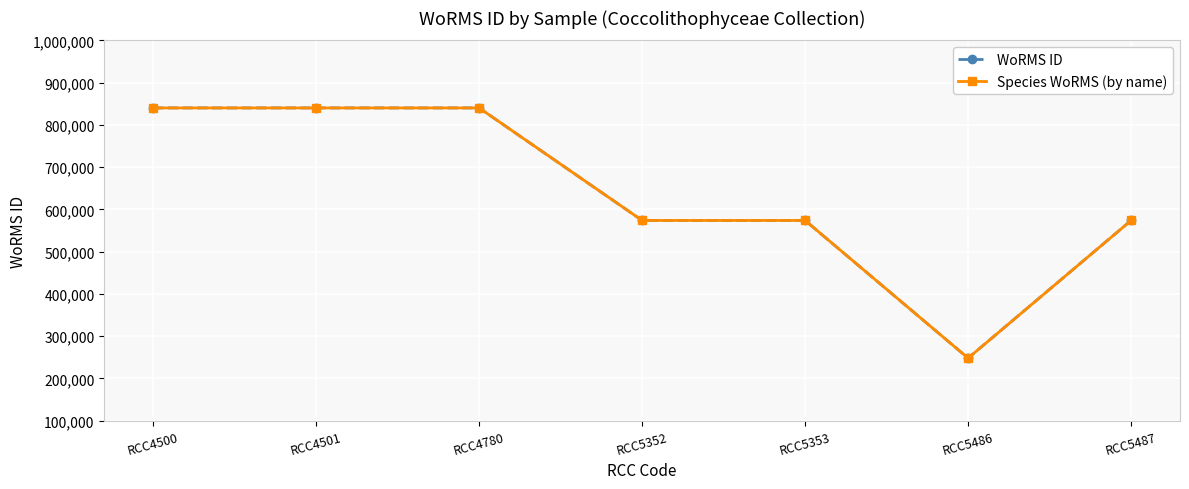

The WoRMS ID series shows 840109 at RCC4501. True or false?

True